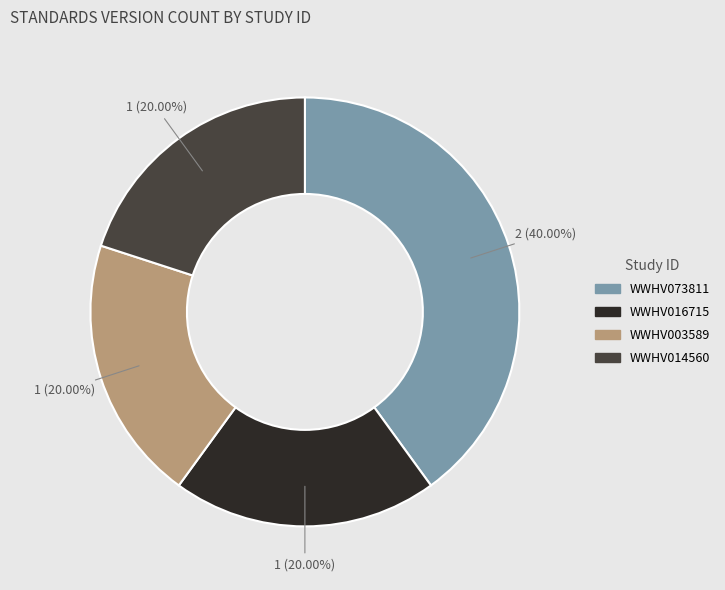

To the nearest percent, what percentage of the pie is WWHV014560?

20%